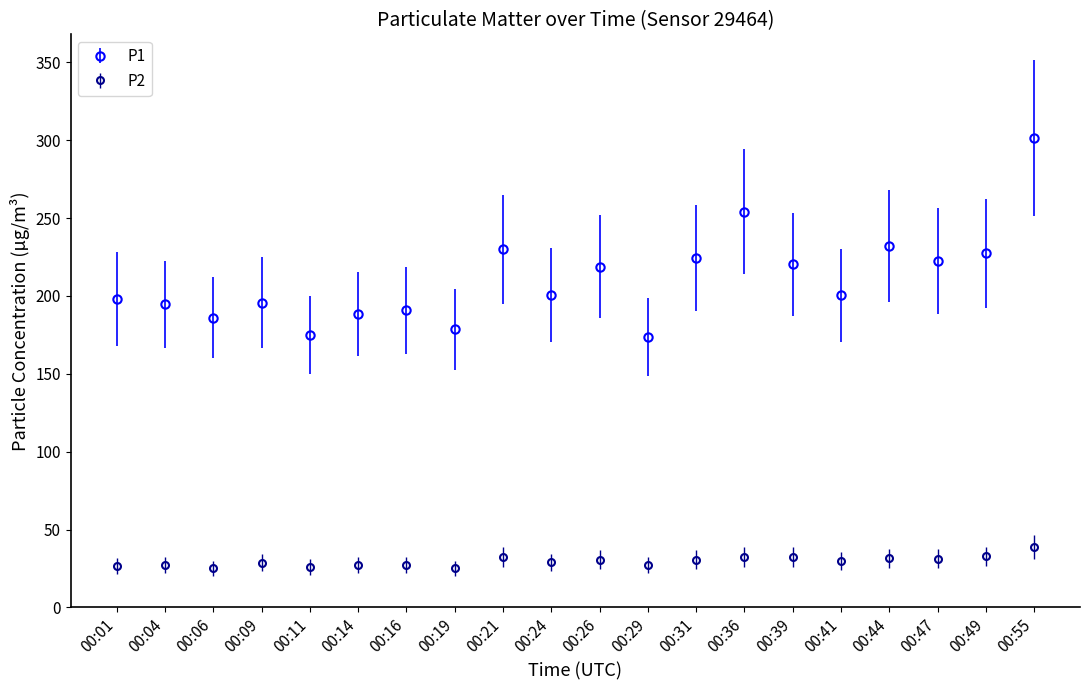

True or false: P2 has more than 1 interior local peaks.

True